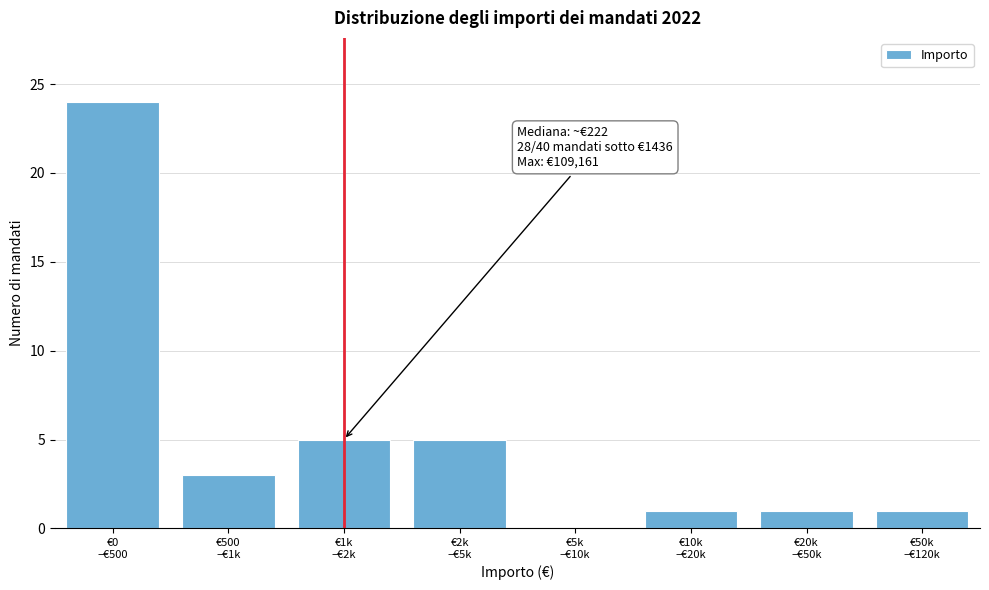

What is the sum of all values?

40